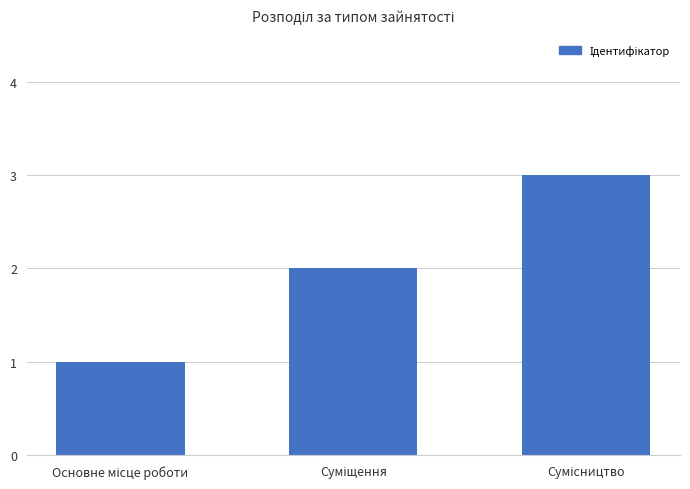

What is the sum of all values?

6